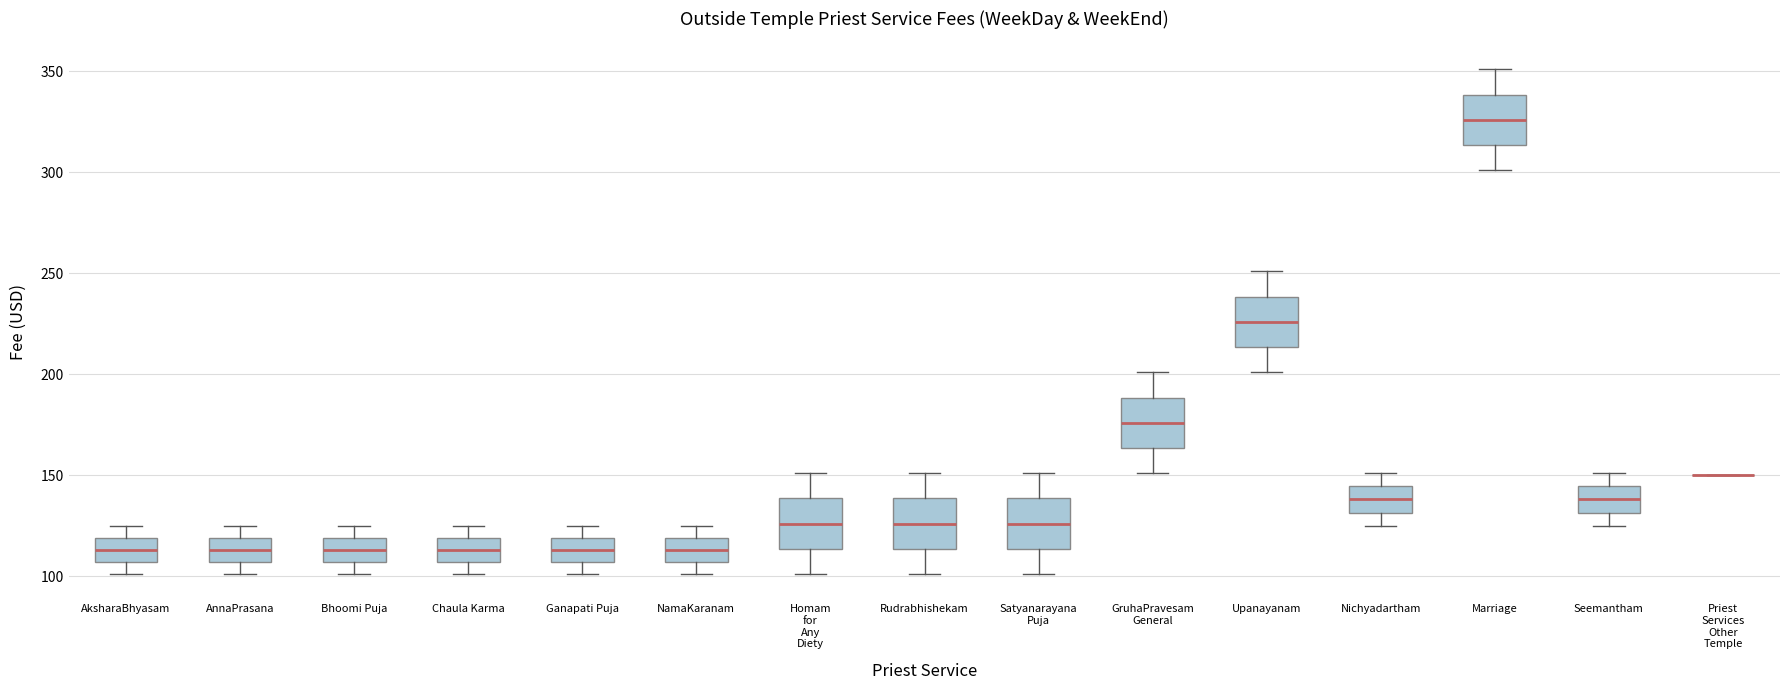

Where does the median line of the box for Marriage sit on the y-axis? The values are not printed on the chart, so give them approximately, as read against the axis.

325